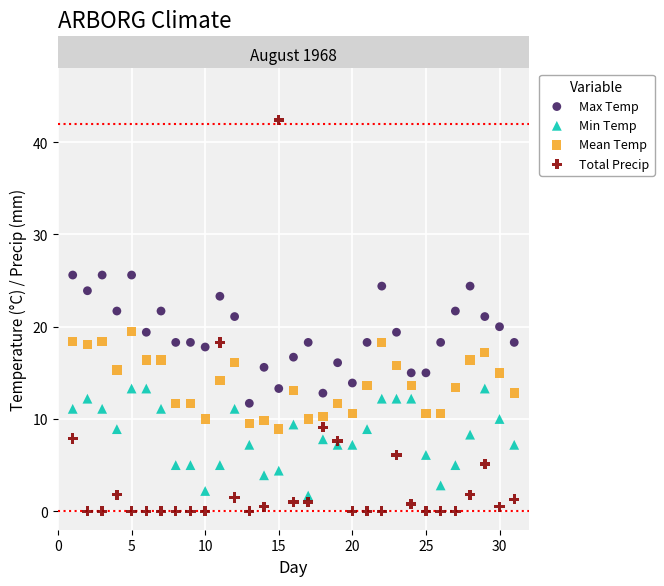

Which series has the widest spread of Y values?

Total Precip